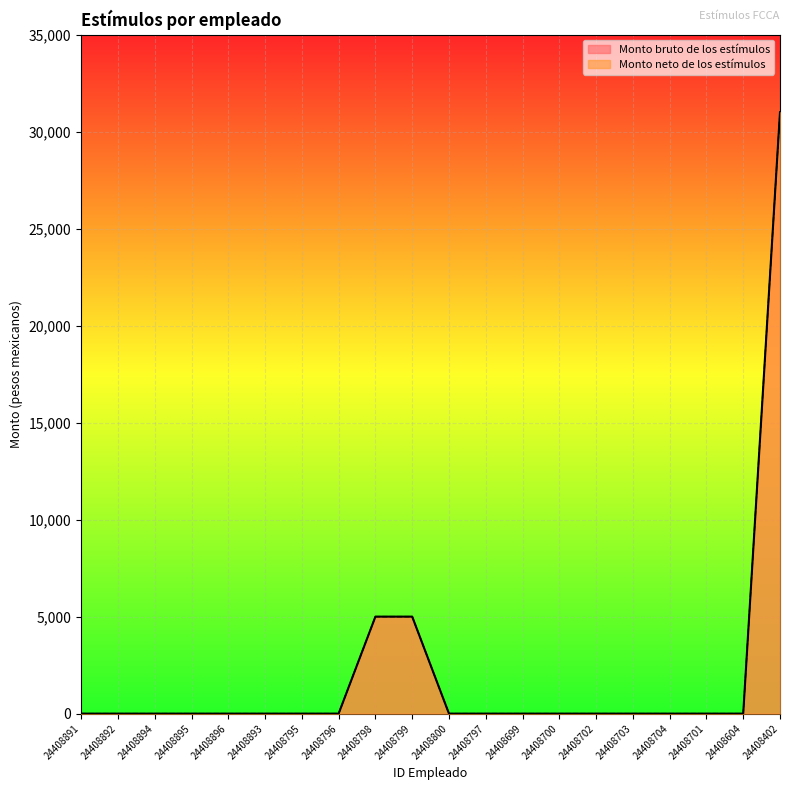

True or false: Monto bruto de los estímulos and Monto neto de los estímulos cross at least once.

False